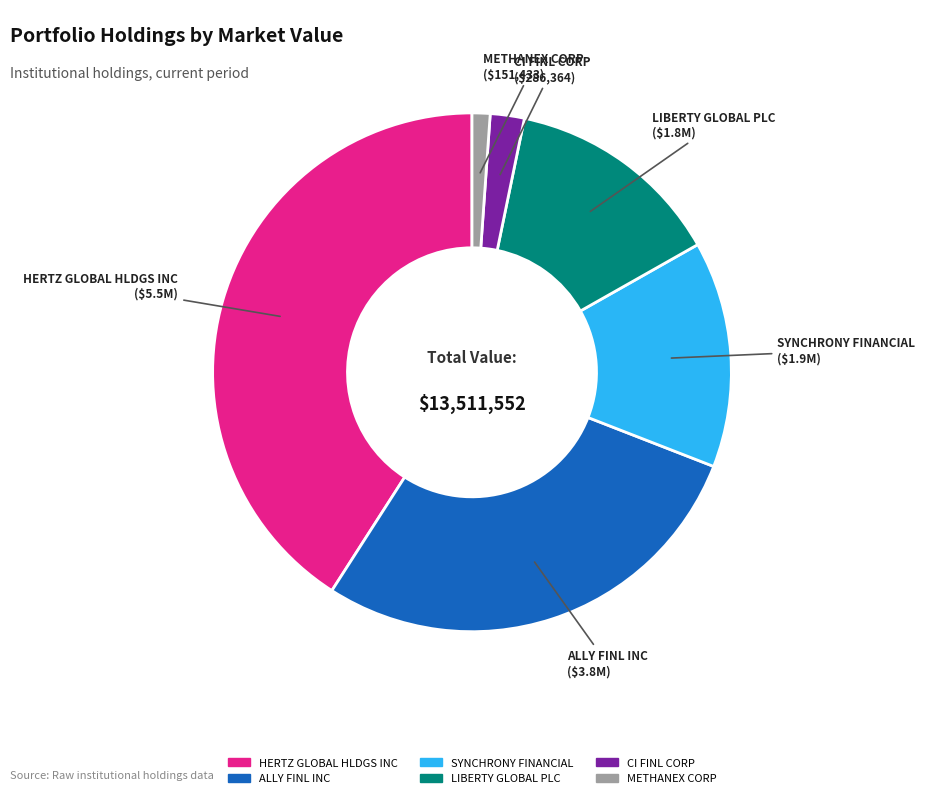

Which slice is the largest?

HERTZ GLOBAL HLDGS INC